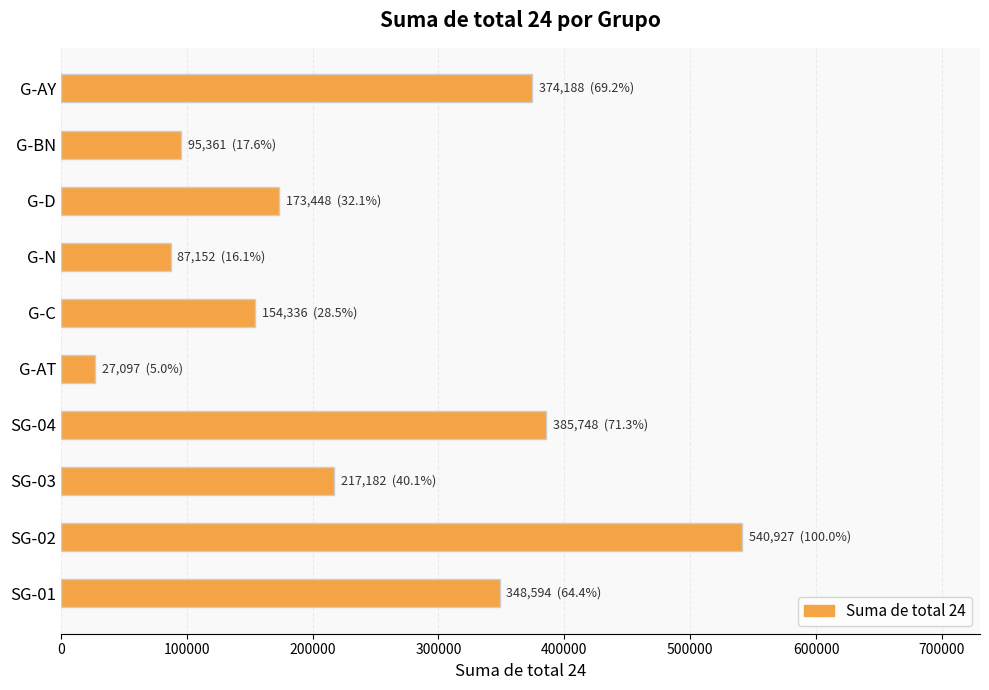

List the labels in order of value, largest first.

SG-02, SG-04, G-AY, SG-01, SG-03, G-D, G-C, G-BN, G-N, G-AT